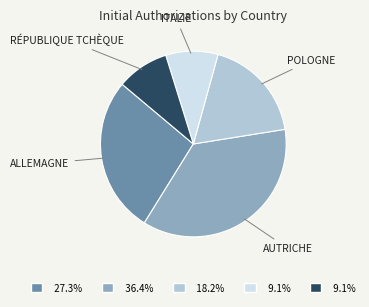

Is there a majority slice in this chart?

No